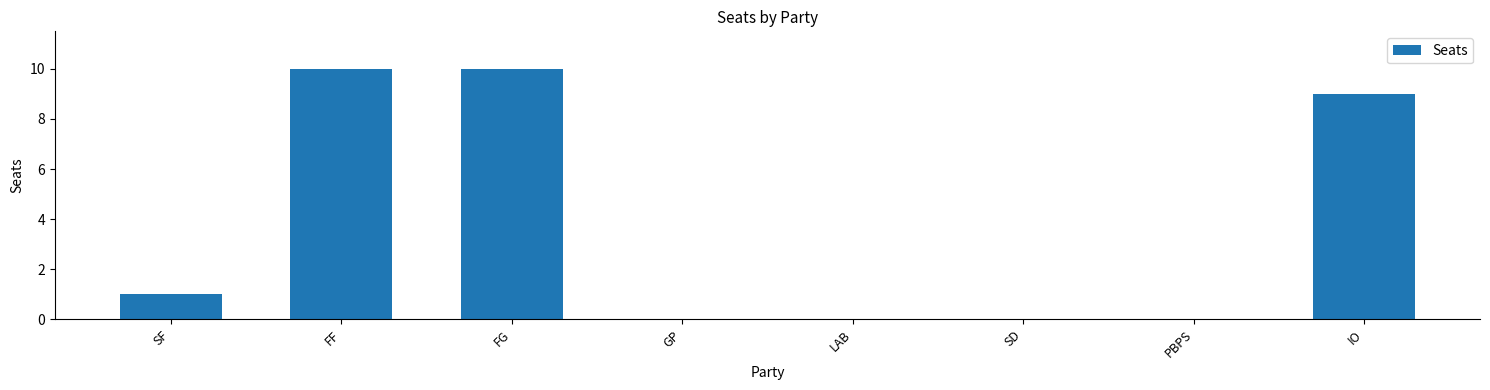

What is the sum of the values at LAB and IO?

9